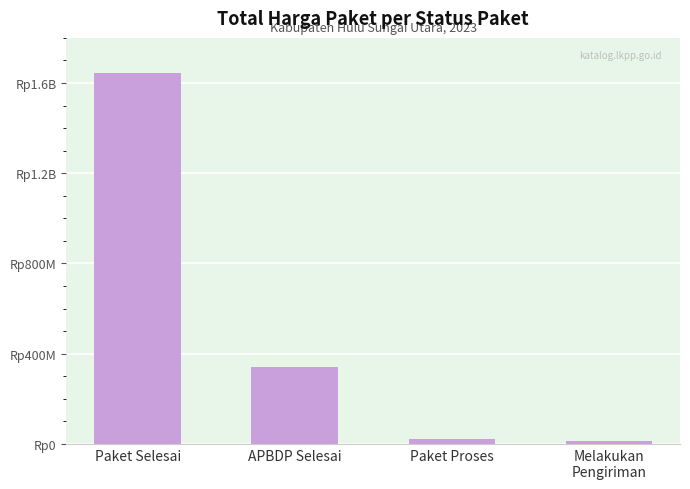

Are the bars horizontal?

No